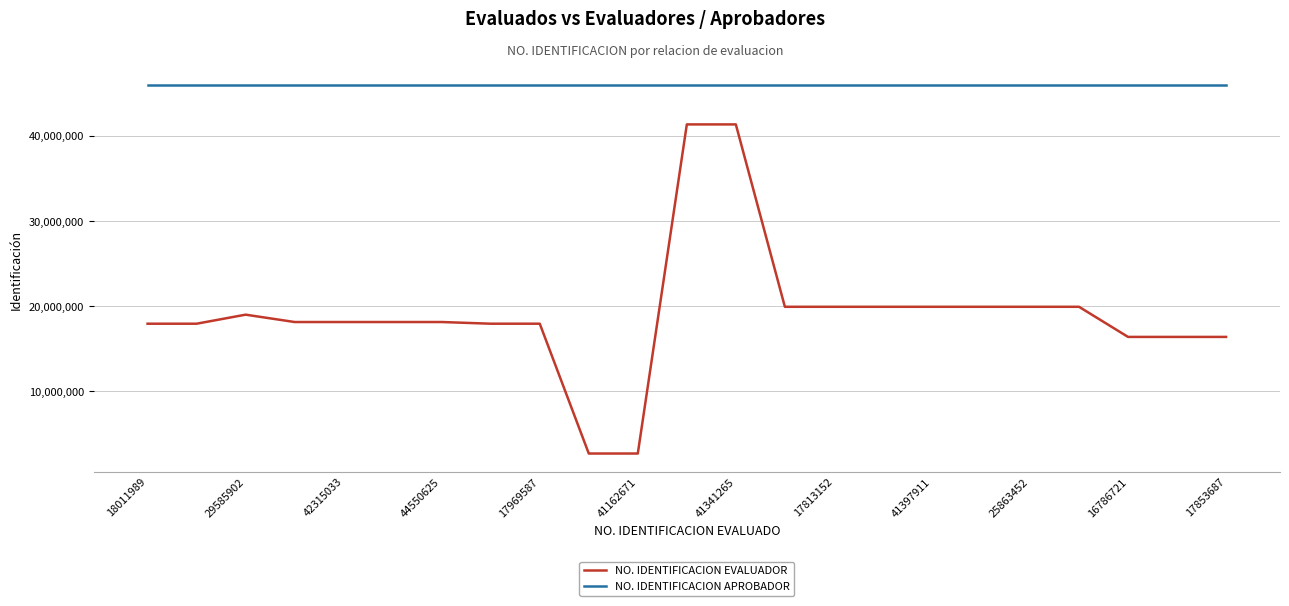

True or false: NO. IDENTIFICACION APROBADOR and NO. IDENTIFICACION EVALUADOR cross at least once.

False